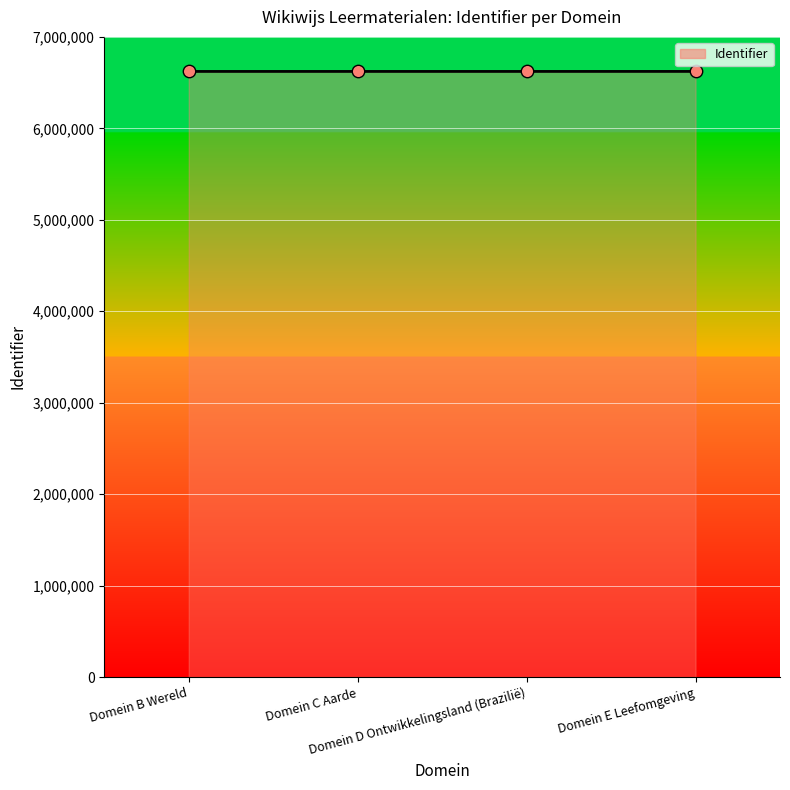

What is the maximum value shown in the chart?

6622396